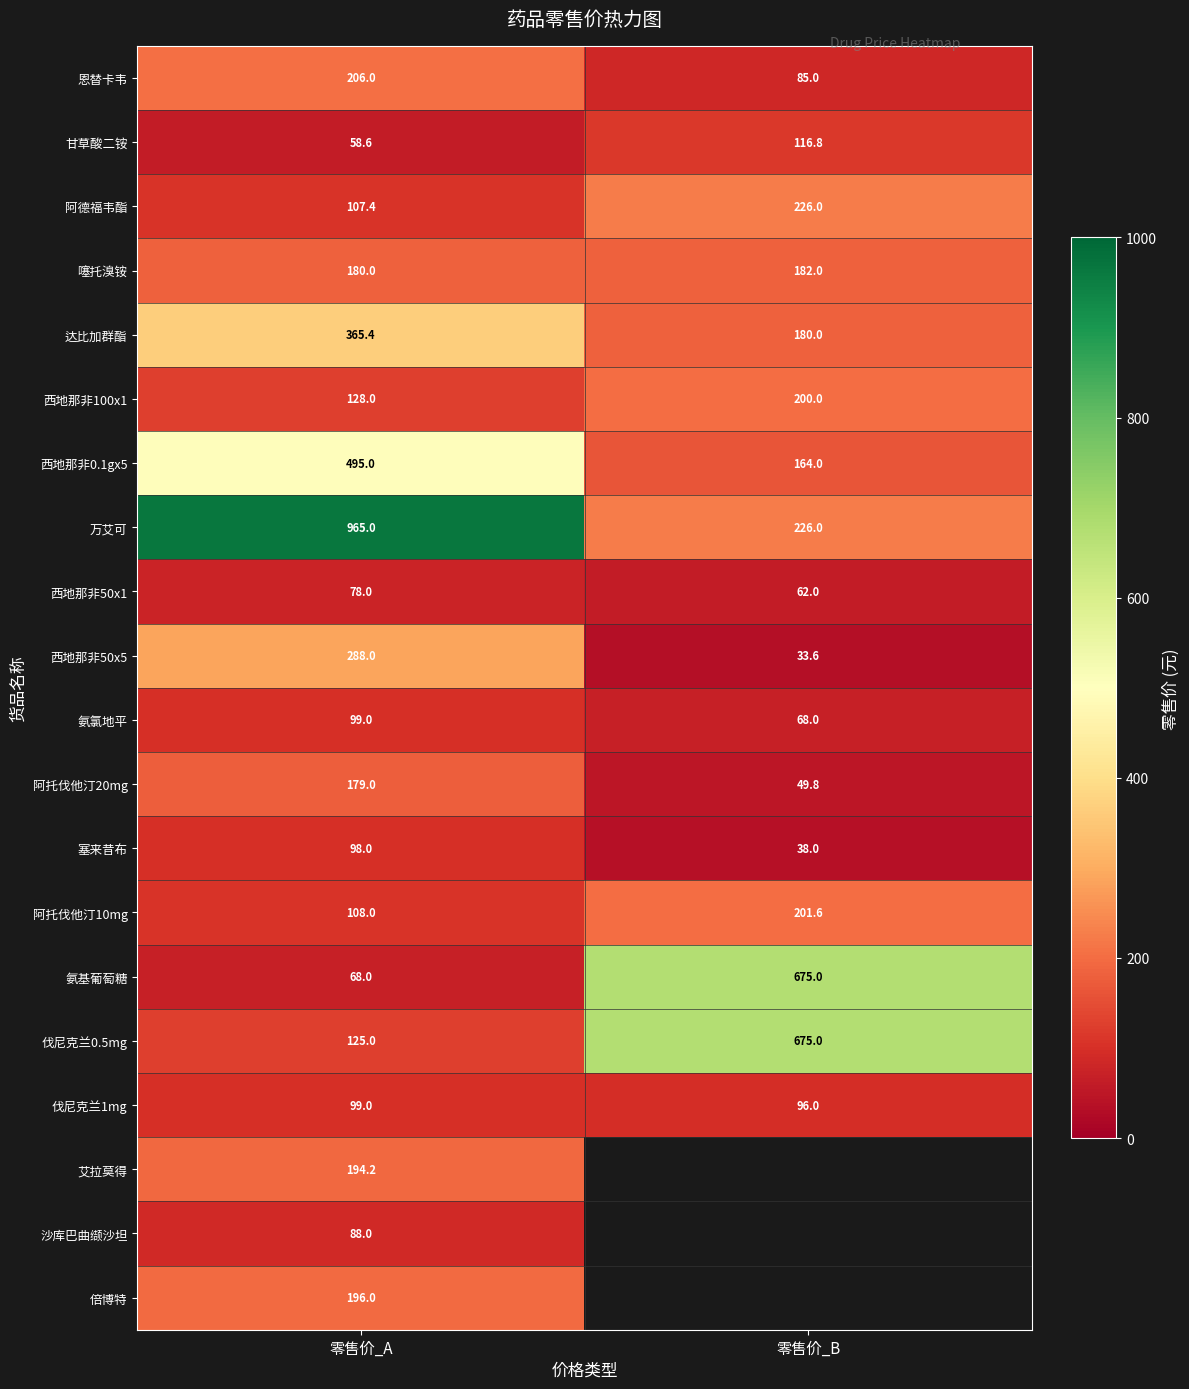

List the labels in order of 噻托溴铵 value, smallest first.

零售价_A, 零售价_B